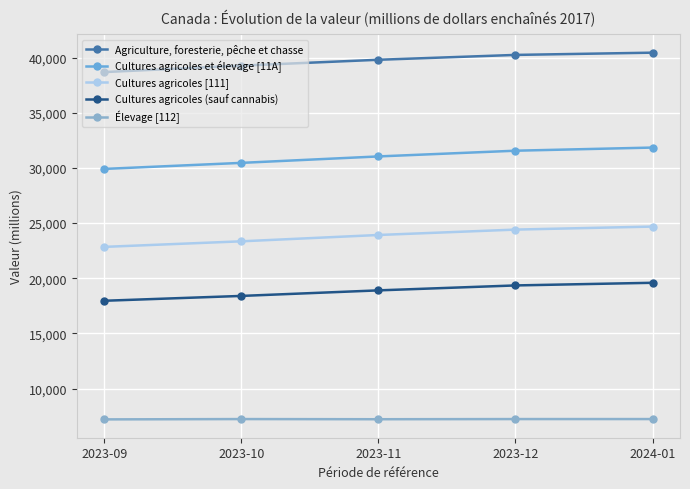

What is the label of the 5th point from the left?

2024-01